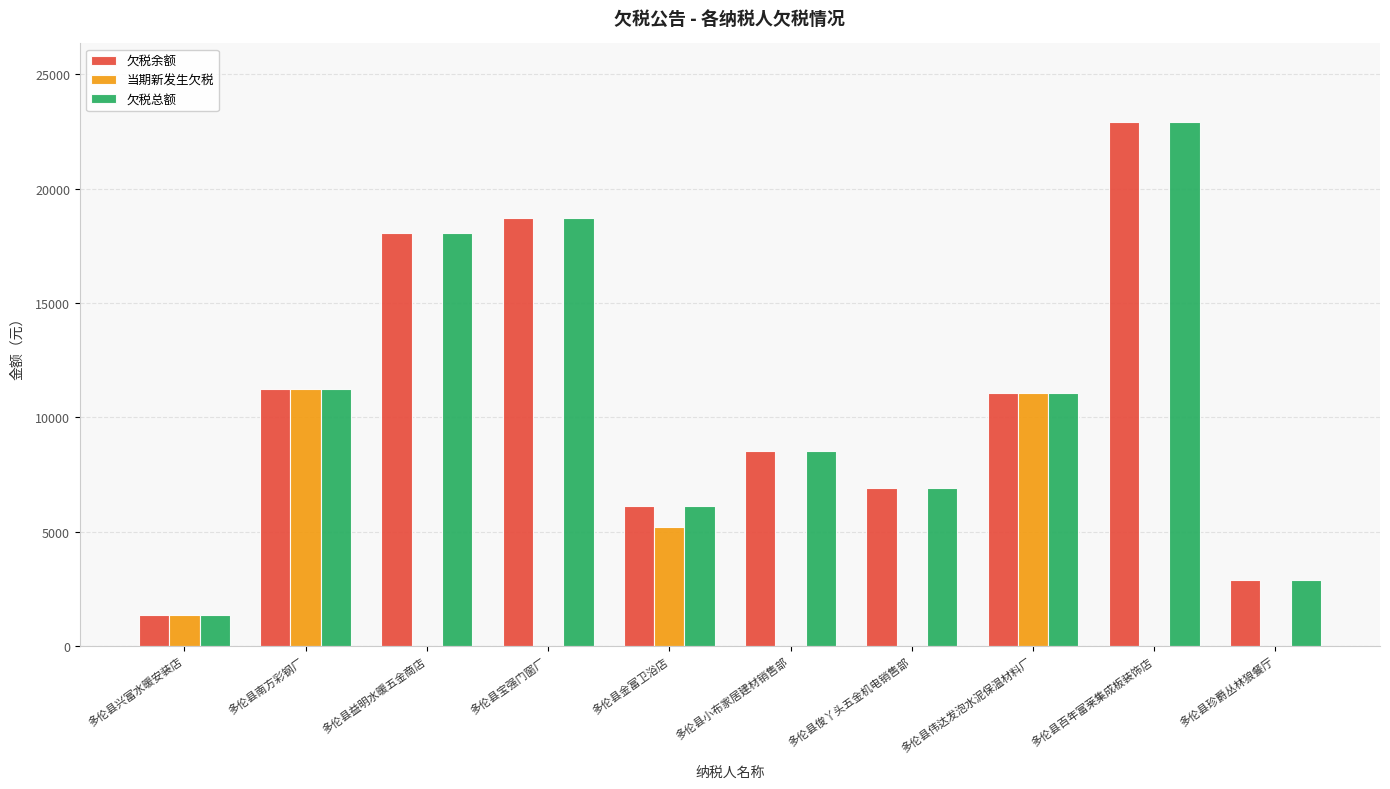

Reading left to right, list all the values displayed in this chart.

欠税余额: 1348.1	11225.2	18079.1	18723.1	6136.1	8538.7	6915.0	11058.9	22920.4	2881.8
当期新发生欠税: 1348.1	11225.2	0.0	0.0	5194.2	0.0	0.0	11058.9	0.0	0.0
欠税总额: 1348.1	11225.2	18079.1	18723.1	6136.1	8538.7	6915.0	11058.9	22920.4	2881.8